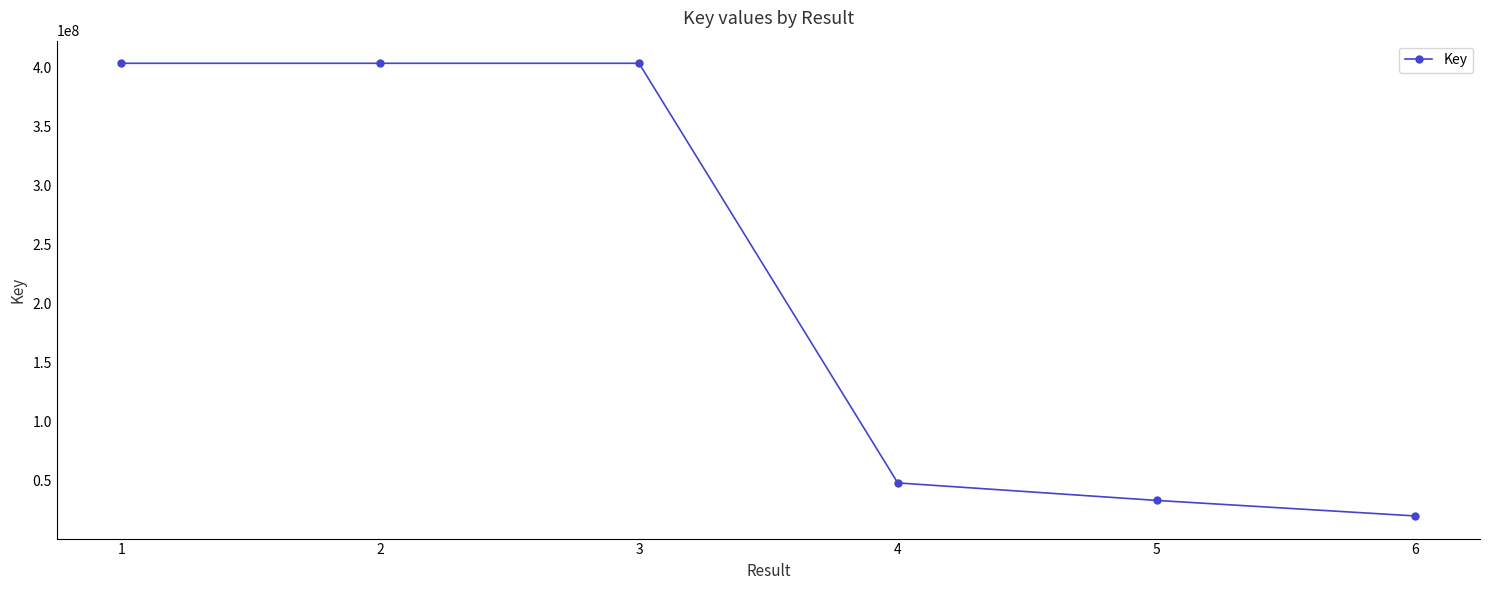

Is it true that the value at 4 is 47571459?

True